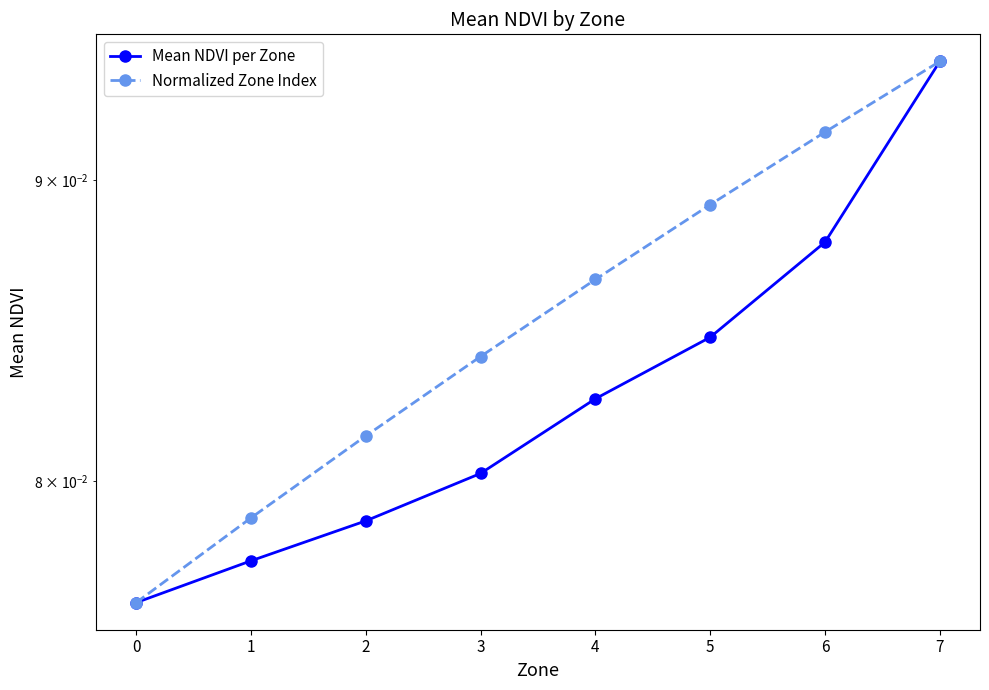

Count the number of categories in the chart.

8